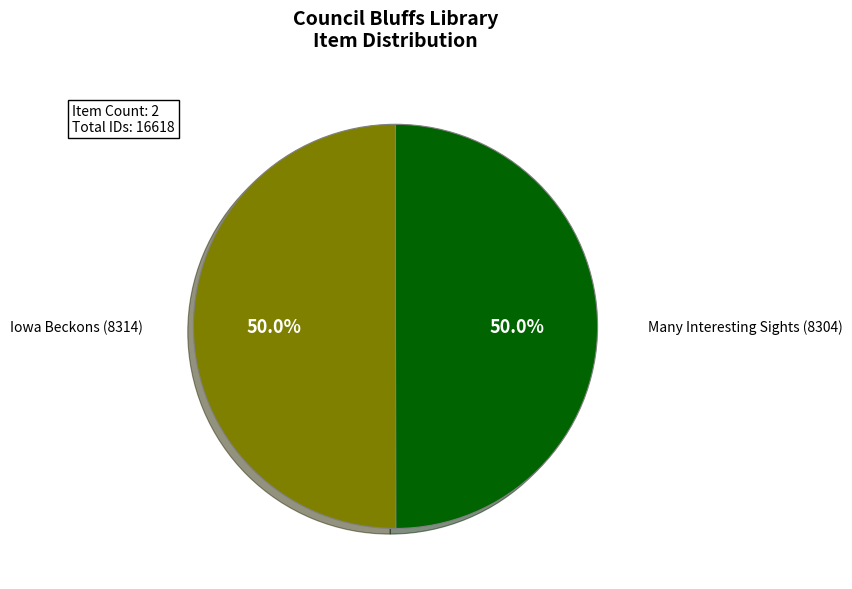

Count the number of slices in the pie.

2